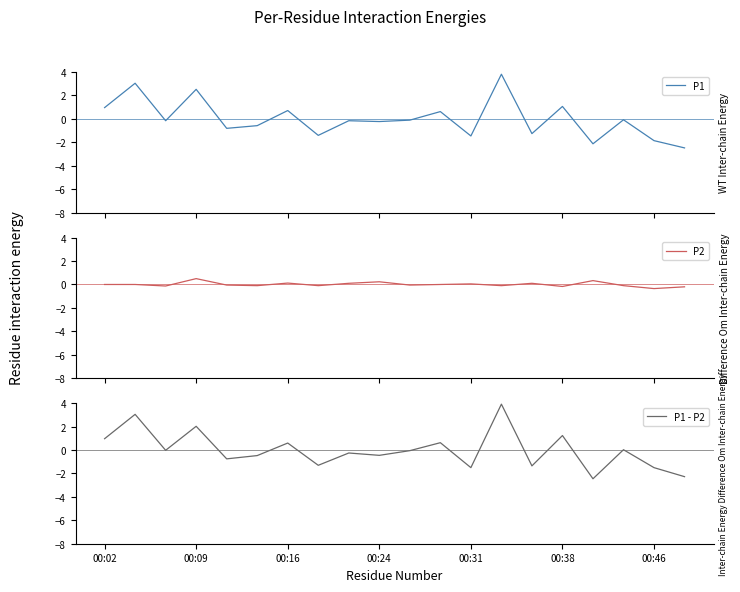

What is the minimum value for P1?

-2.5